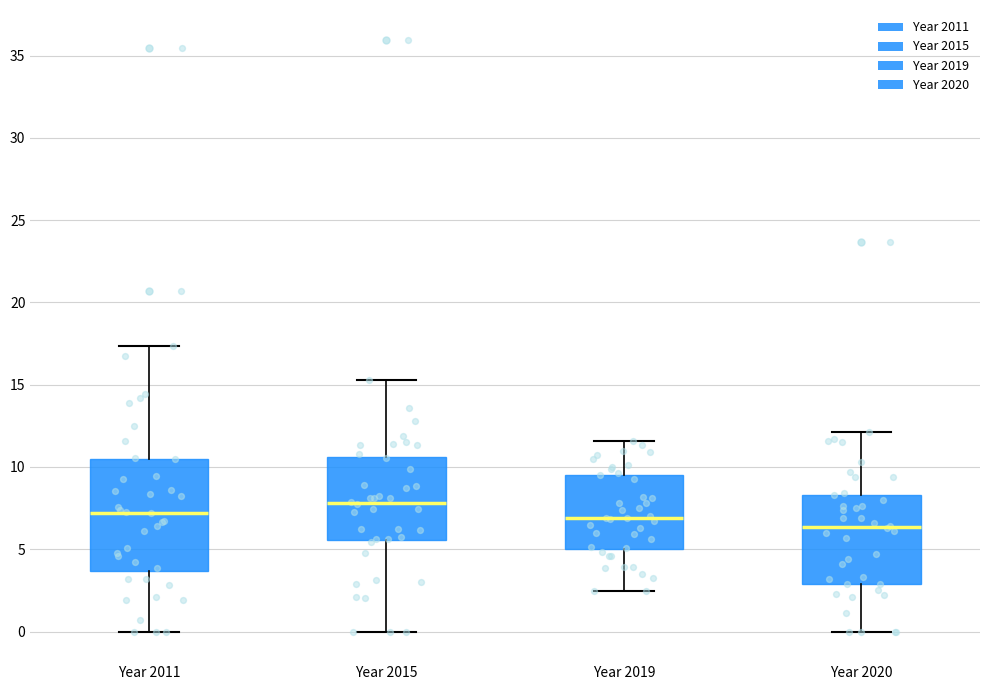

Which box has the highest median line?

Year 2015